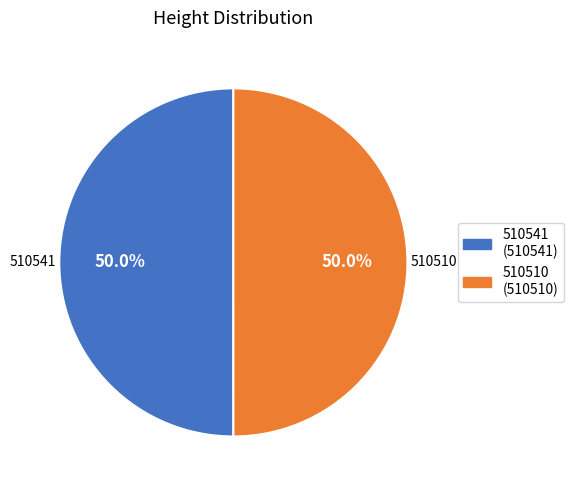

What is the ratio of the value at 510541 to the value at 510510?

1.0